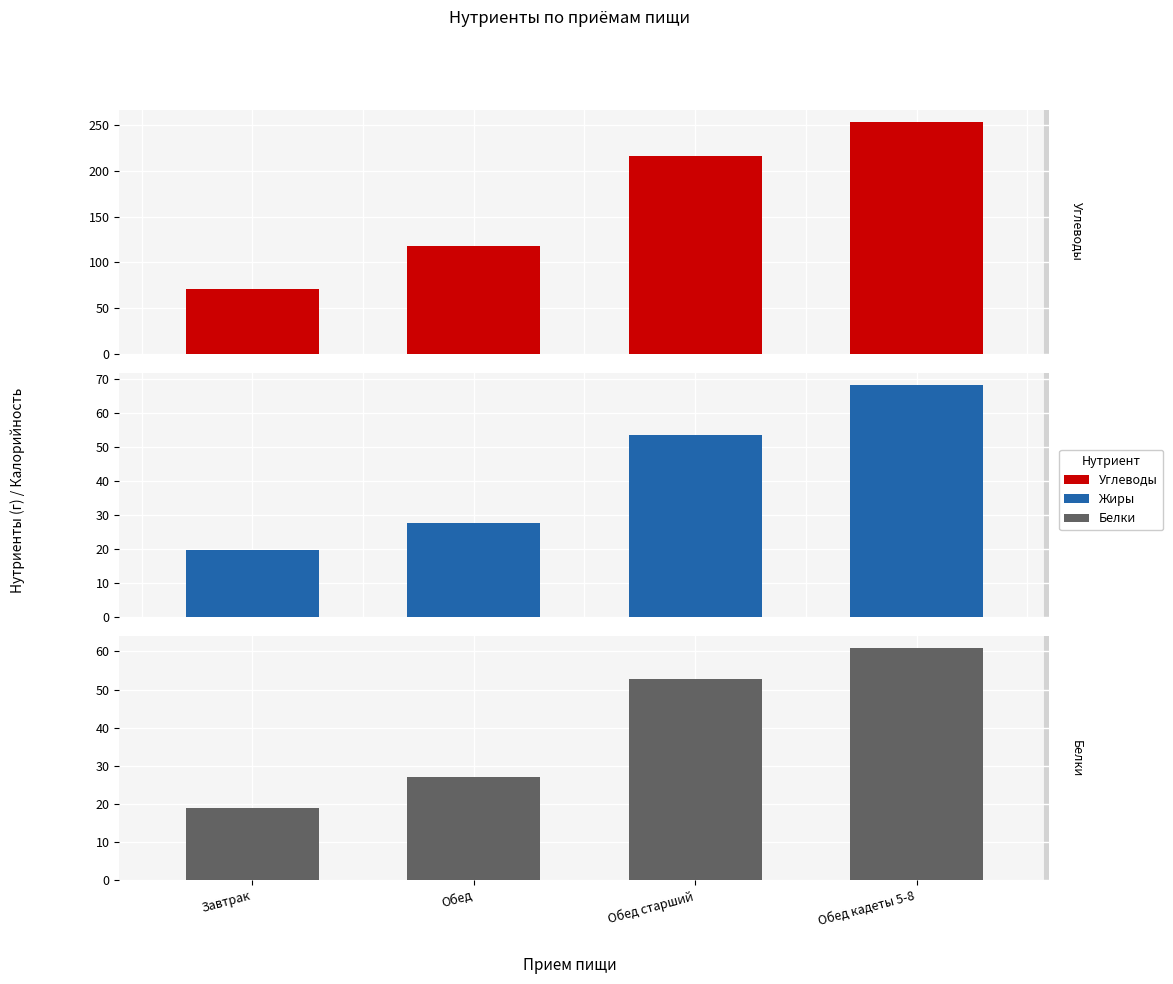

Rank the series by their maximum value, from lowest to highest.

Белки, Жиры, Углеводы